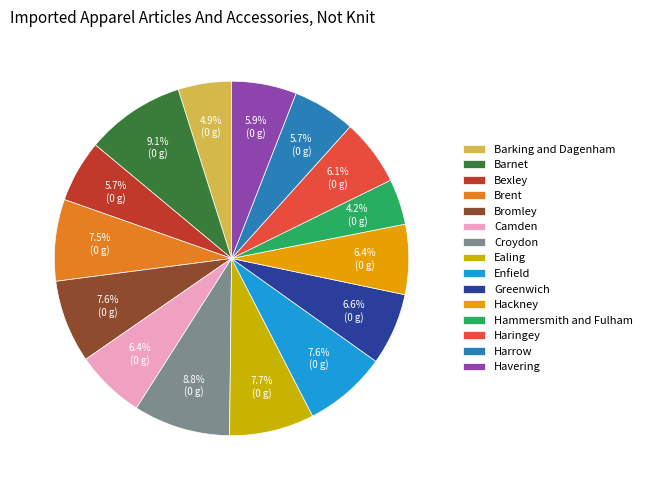

To the nearest percent, what percentage of the pie is Havering?

6%